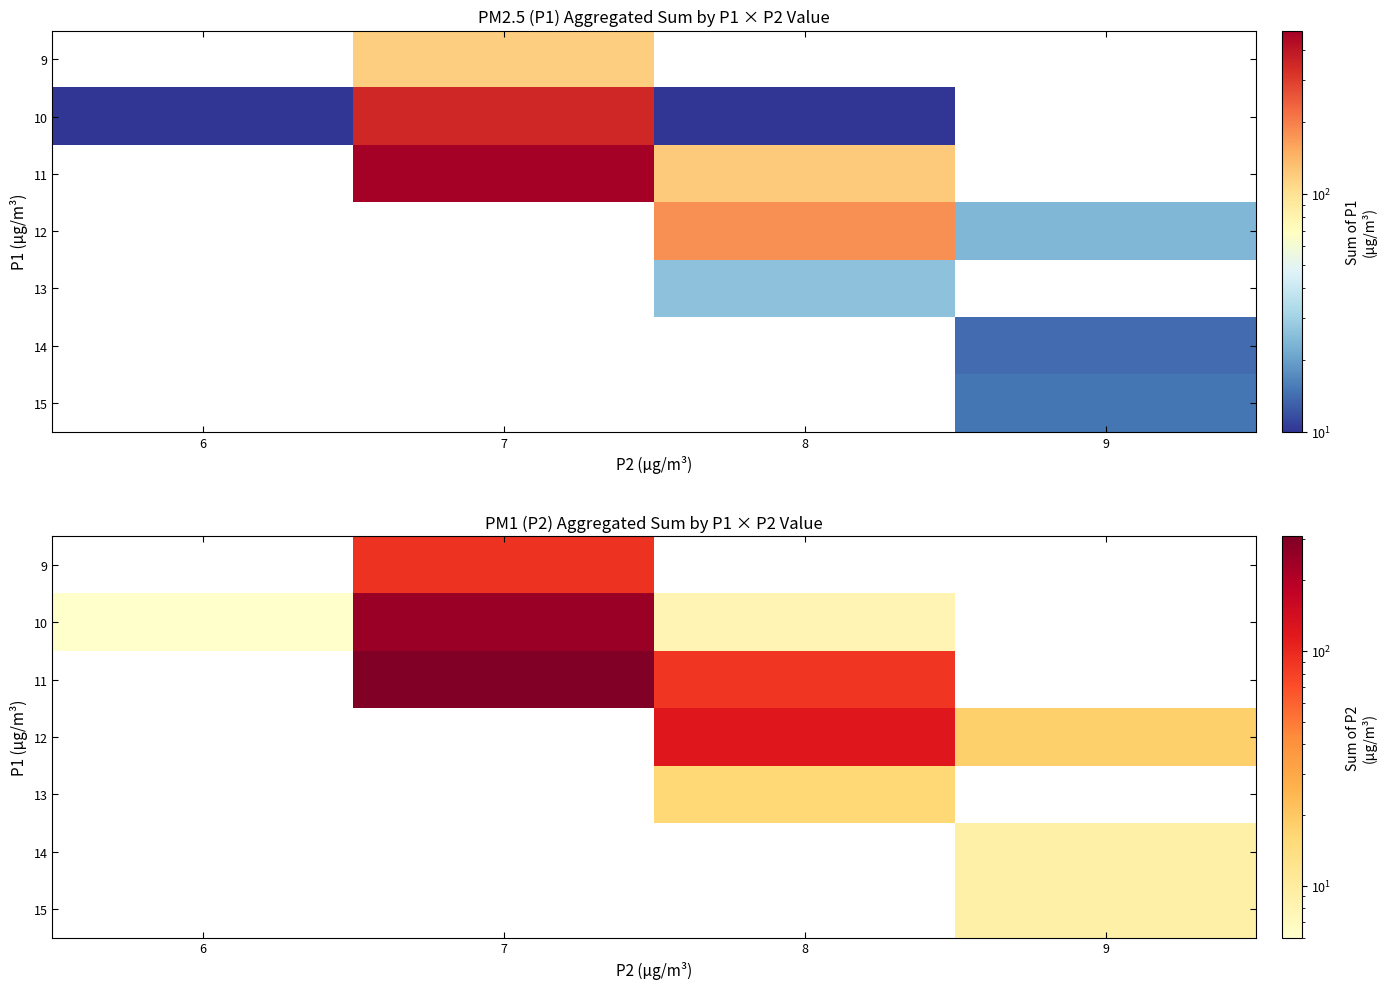

Which category has the highest value across all series?

7